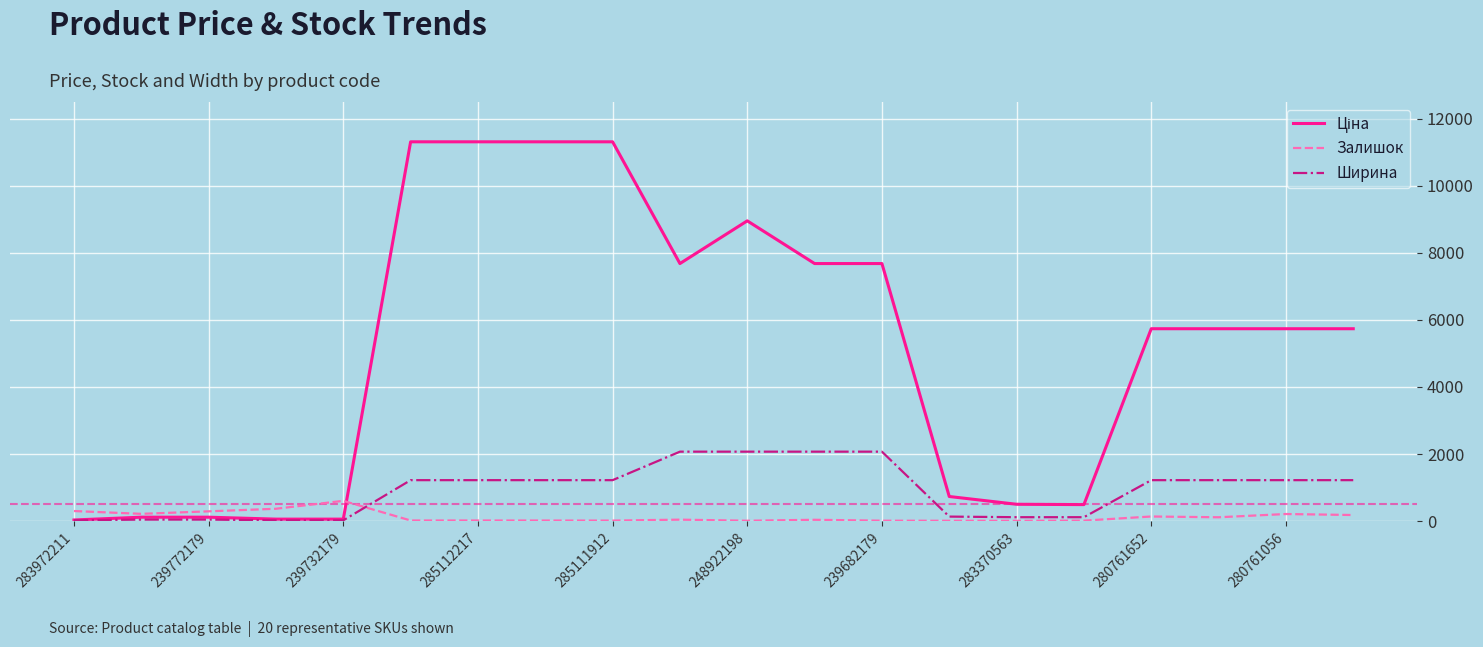

What is the greatest value displayed?

11312.5